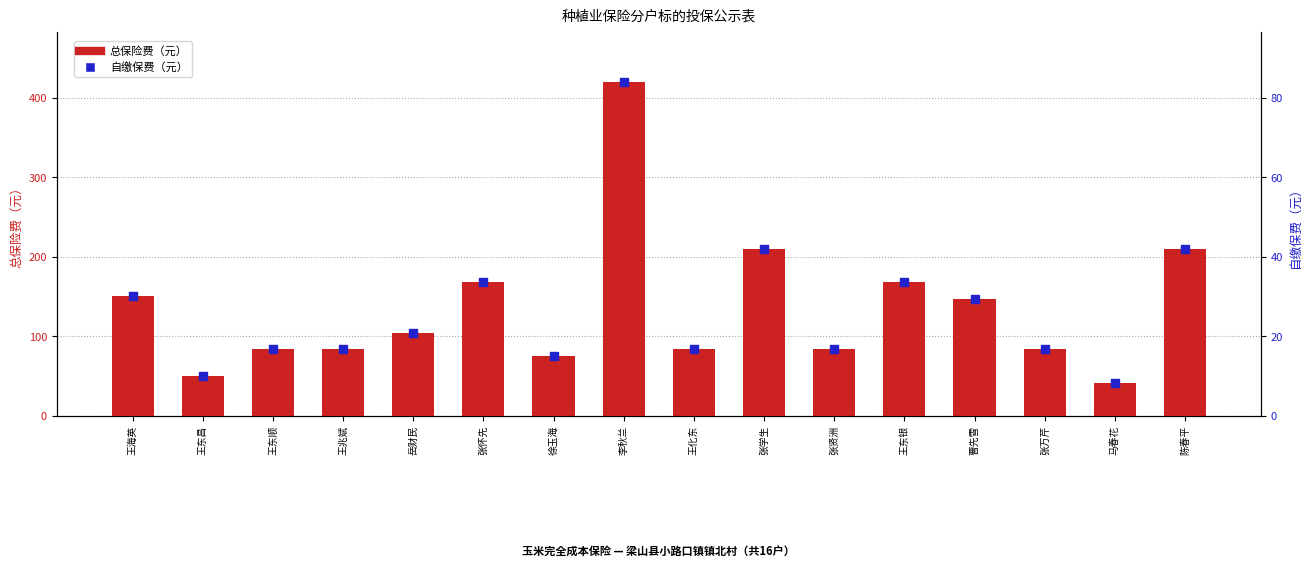

What is the total value across all series at 岳财民?

126.0